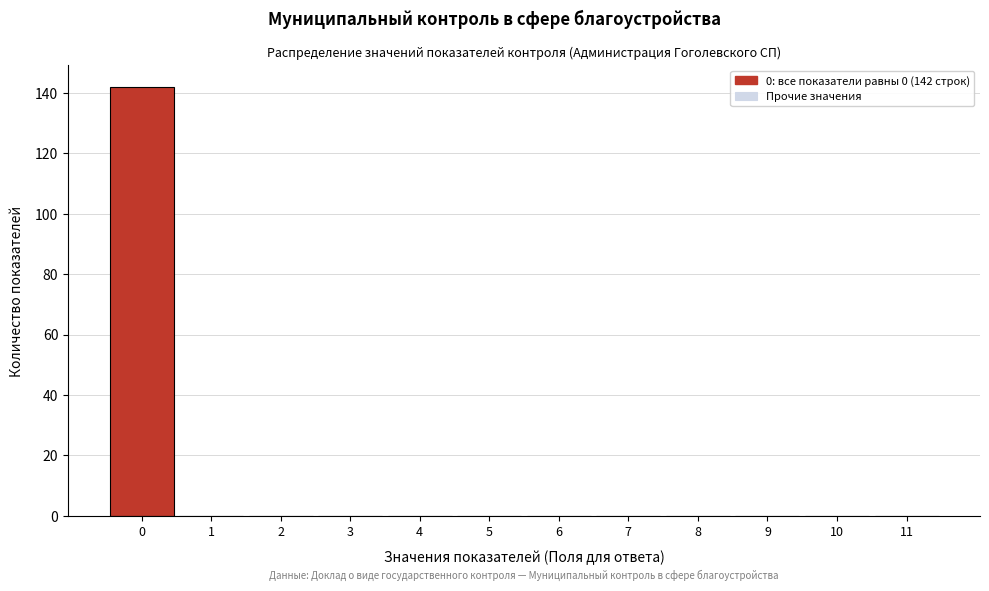

Over which range of the x-axis is the bar tallest?

-0.5 to 0.5